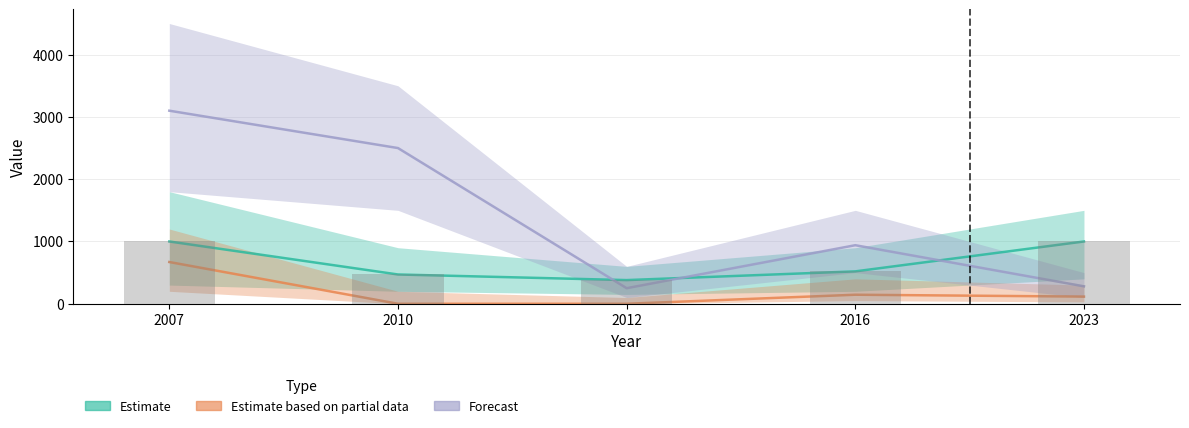

How many distinct data groups are displayed?

3